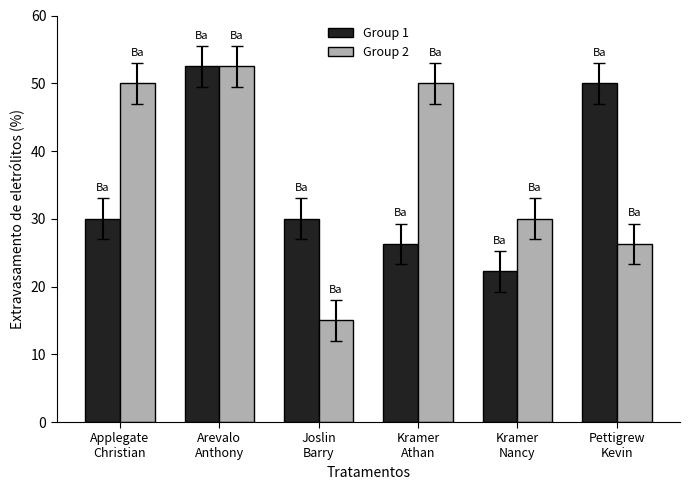

At which label does Group 2 reach its peak?

Arevalo
Anthony